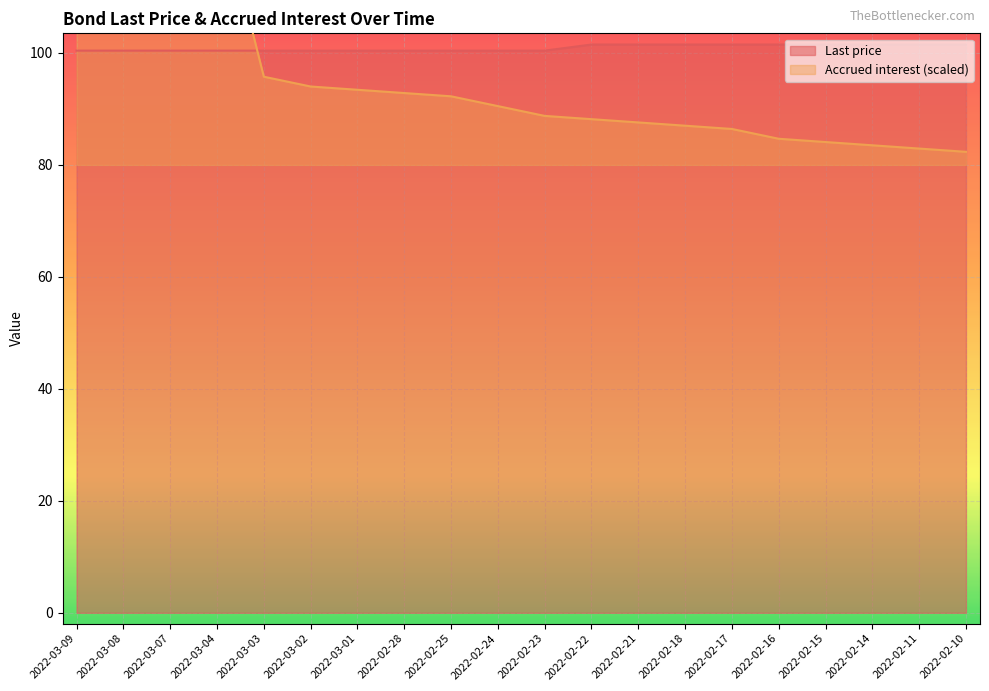

True or false: Last price has a value of 100.4 at 2022-02-23.

True